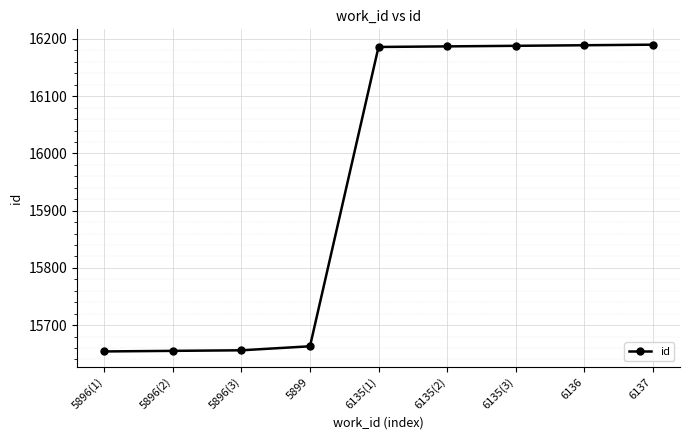

The chart shows a value of 7831 at 5896(3). True or false?

False